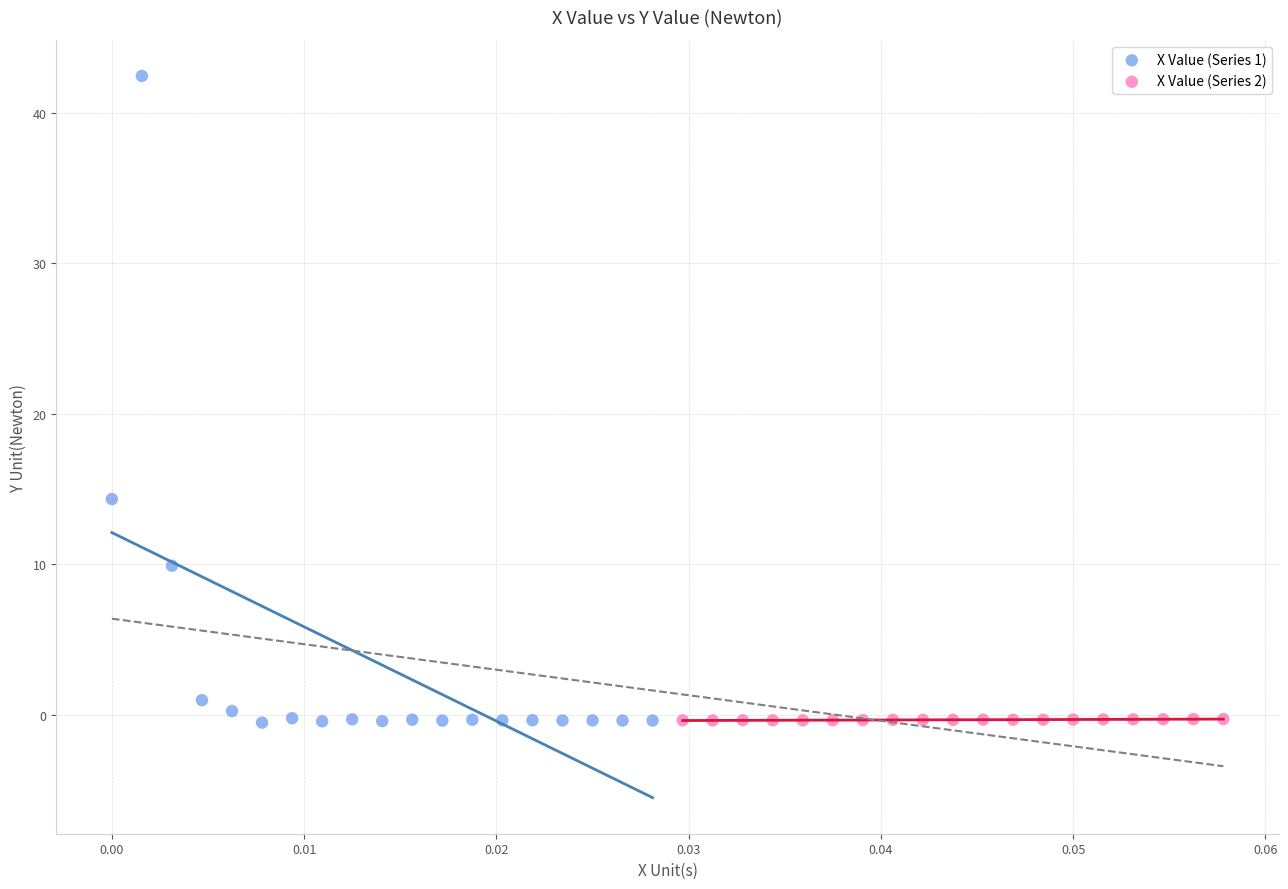

Which series has the widest spread of Y values?

X Value (Series 1)